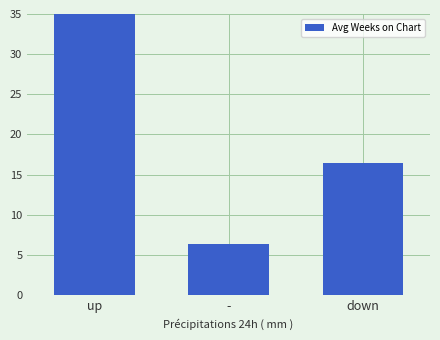

Reading left to right, list all the values displayed in this chart.

up=37.4	-=6.3	down=16.4